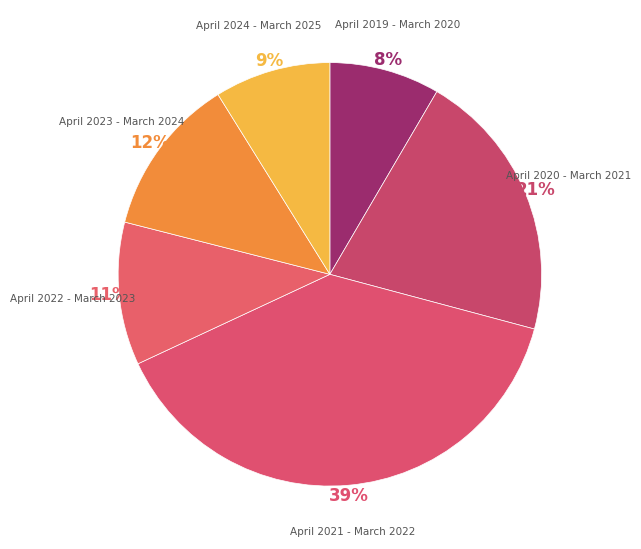

Between April 2020 - March 2021 and April 2022 - March 2023, which is larger?

April 2020 - March 2021